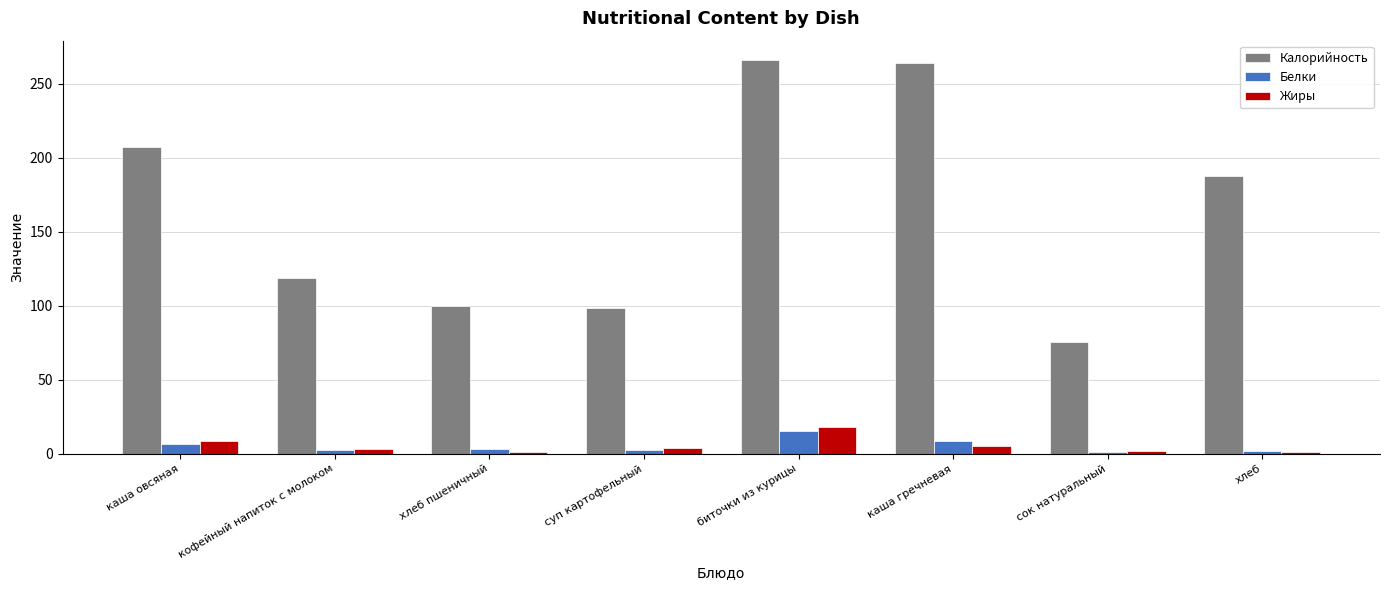

What is the difference between the second highest and minimum values in the Белки series?

7.5